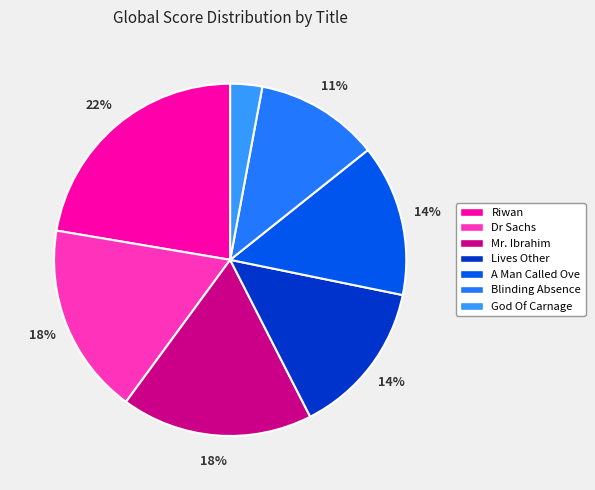

Which slice is the smallest?

God Of Carnage